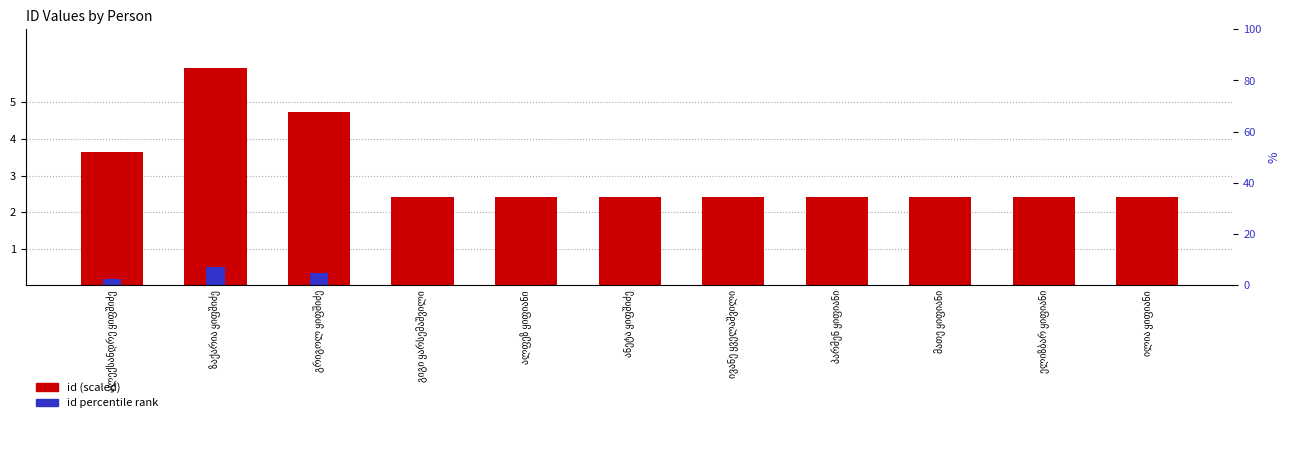

Which series changed the most between ანეტა ყიფშიძე and მათე ყიფიანი?

id (scaled)